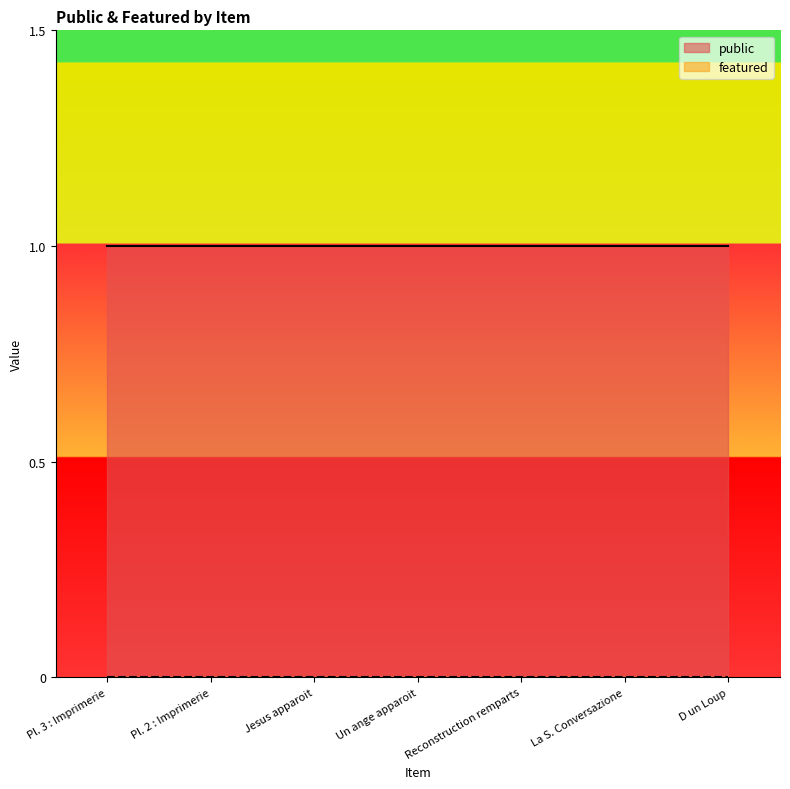

How many lines are shown in the chart?

2